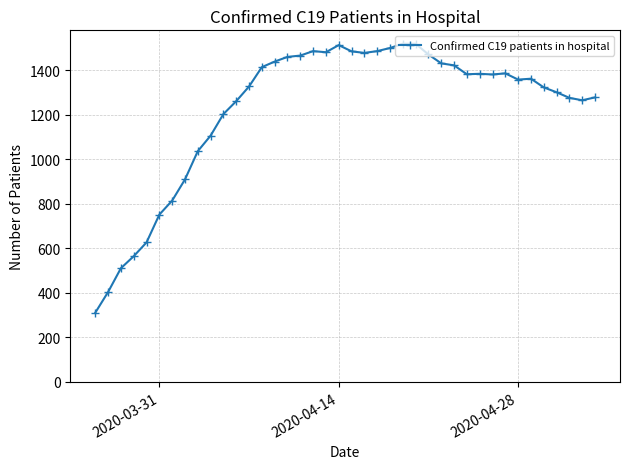

True or false: there are more than 0 points higher than both neighbors.

True